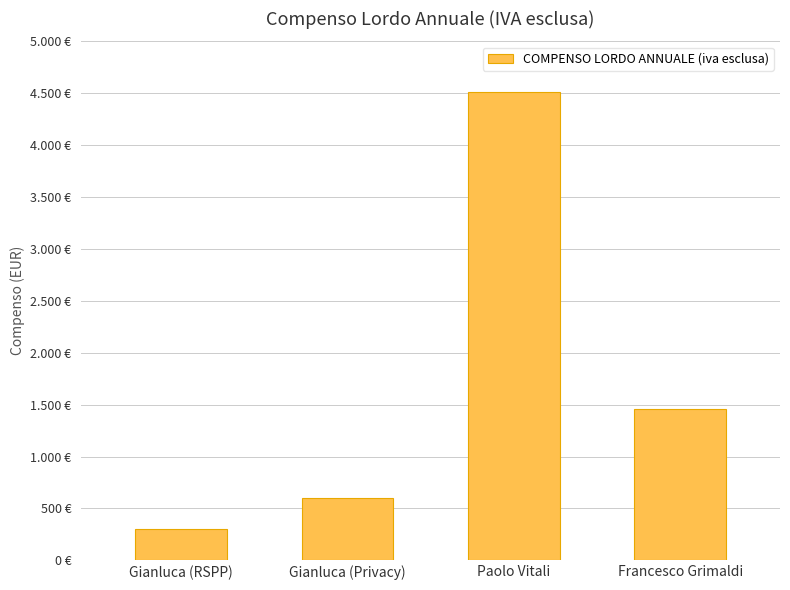

At which category does the chart reach its minimum across all series?

Gianluca (RSPP)